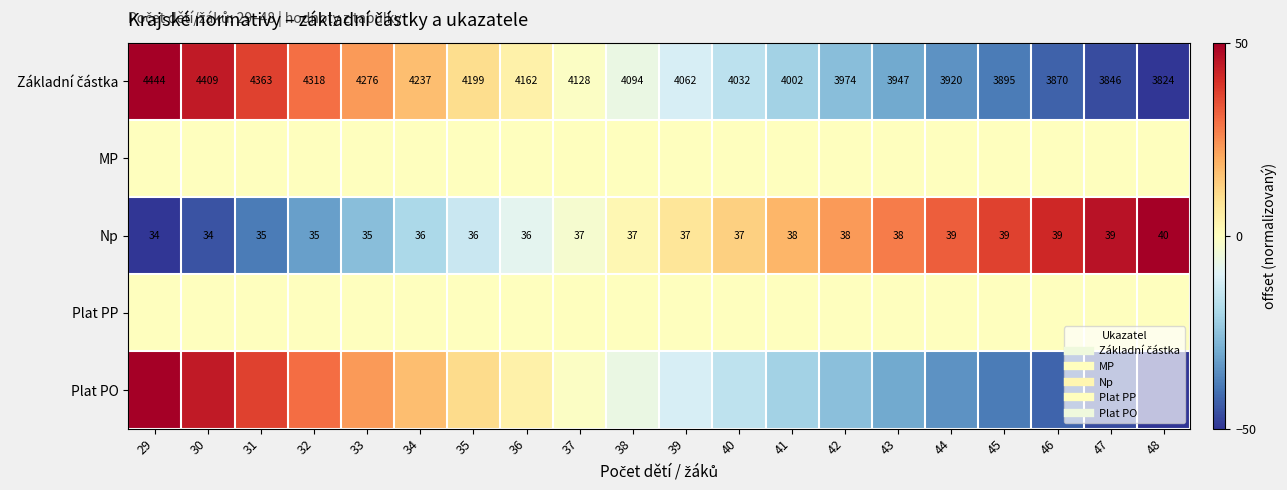

Where is Np nearest to the value 0?

38